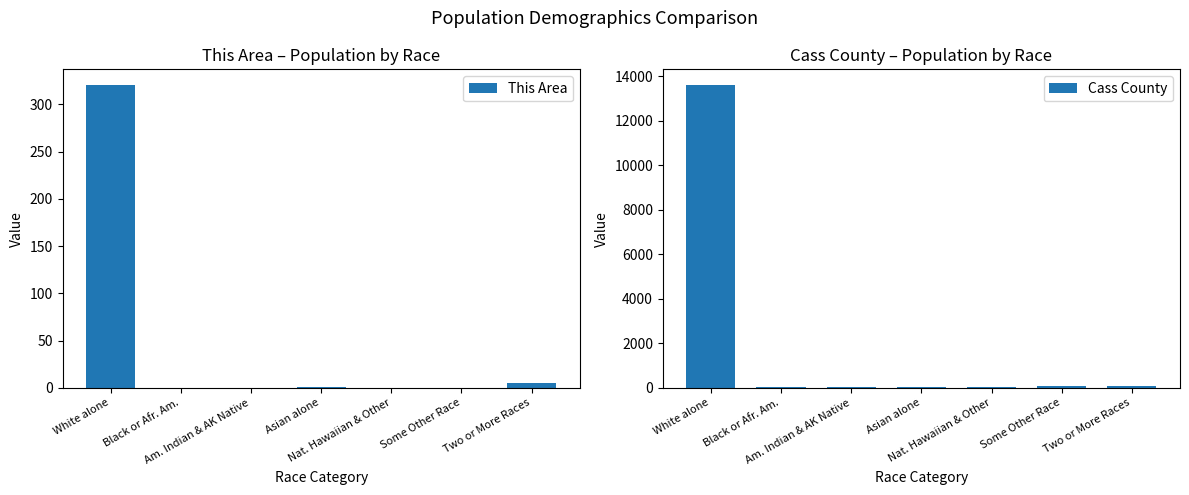

What is the label of the 7th bar from the left?

Two or More Races